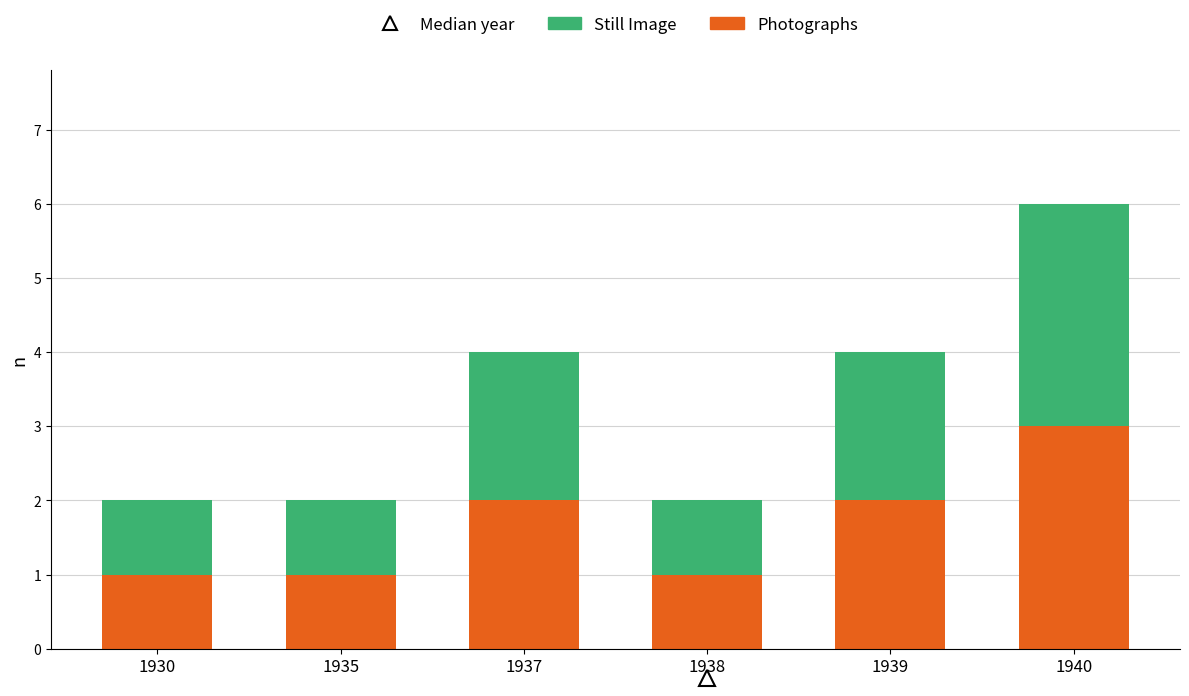

Reading left to right, what are the values for Photographs?

1930=1	1935=1	1937=2	1938=1	1939=2	1940=3